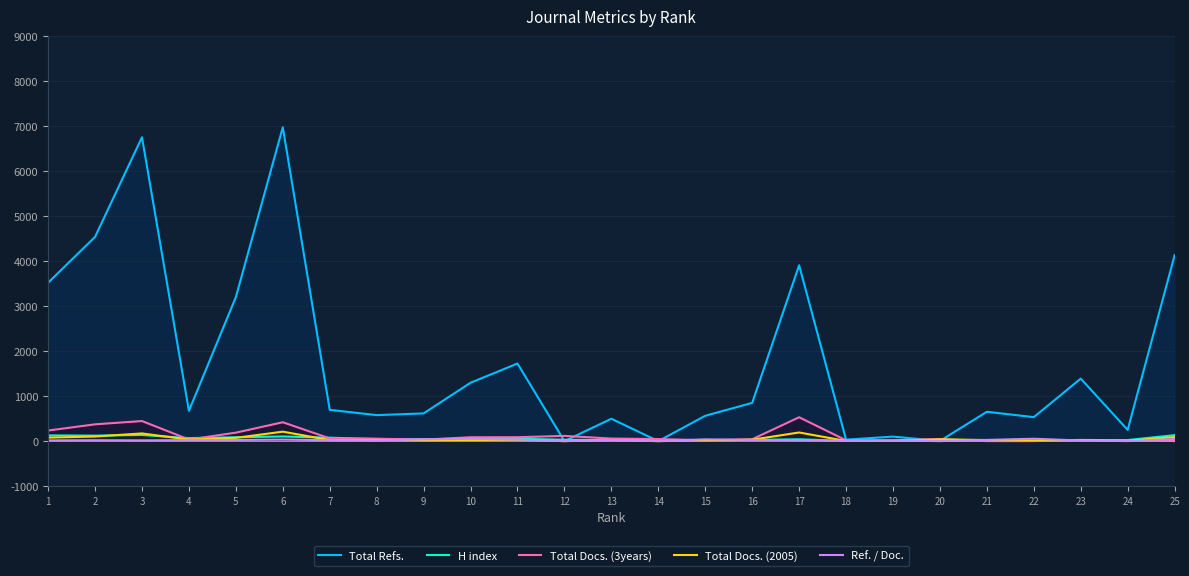

What is the approximate value of Ref. / Doc. at 8, to the nearest 5?

15